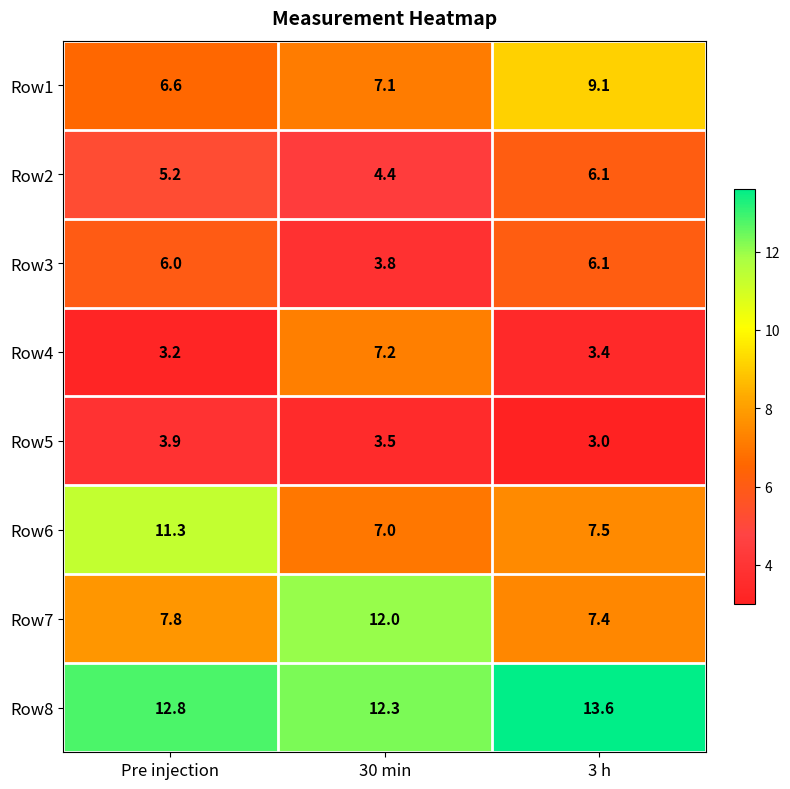

What is the minimum value for Row6?

7.0